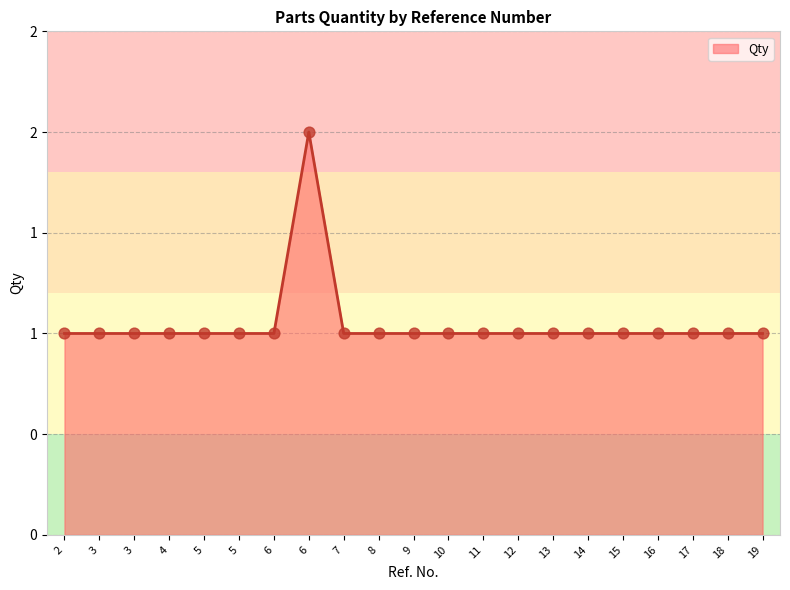

Is this an area chart (filled region under the line)?

Yes